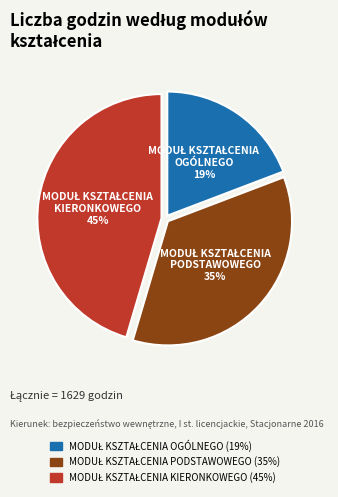

To the nearest percent, what is the difference between the largest and smallest slice percentages?

26%